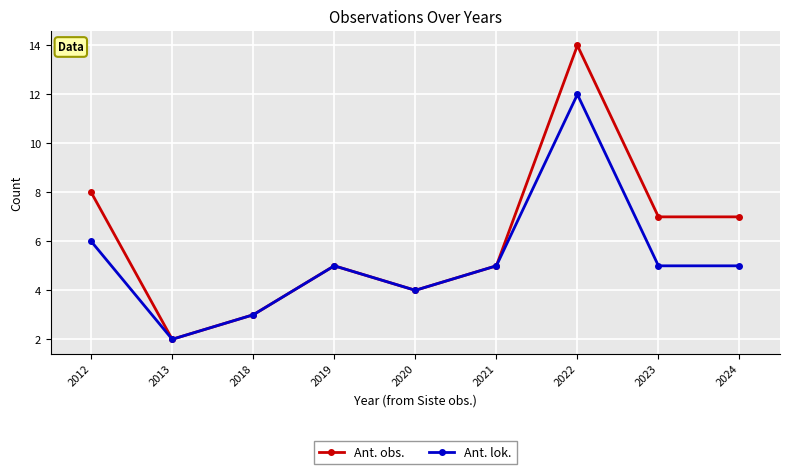

What is the difference between the maximum and minimum values in the Ant. obs. series?

12